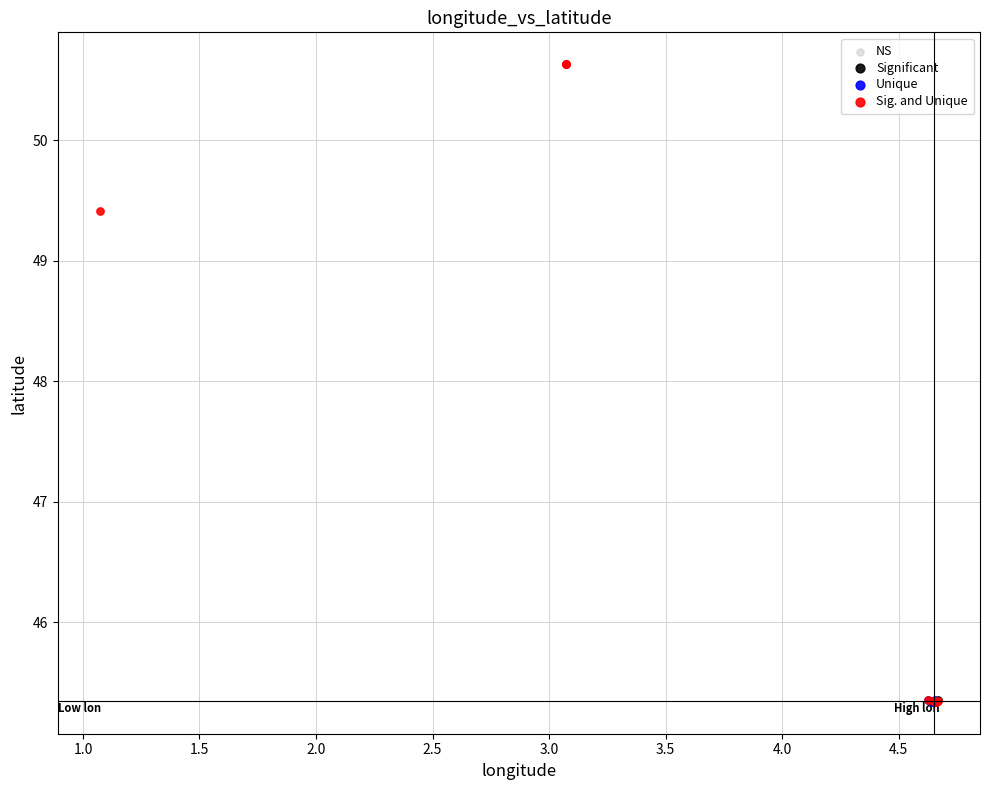

Which series reaches the maximum Y coordinate?

Sig. and Unique